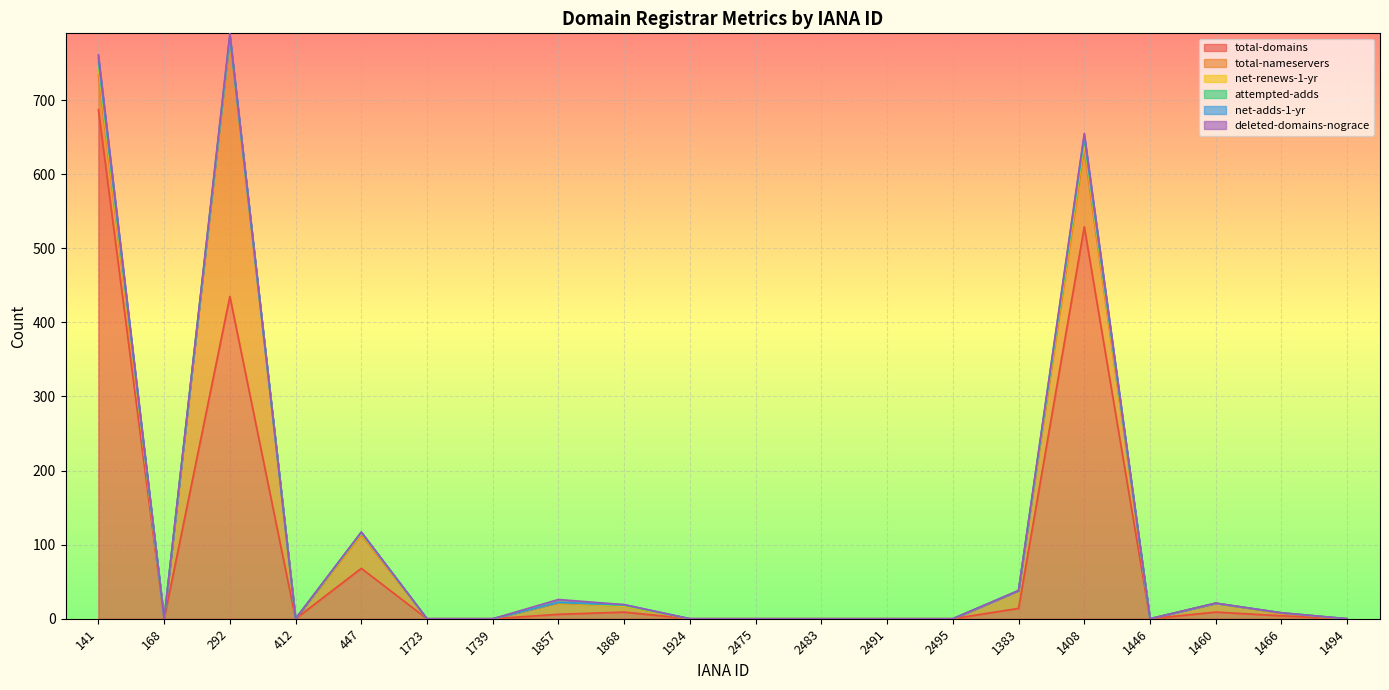

The value of total-domains at 292 is 435. True or false?

True